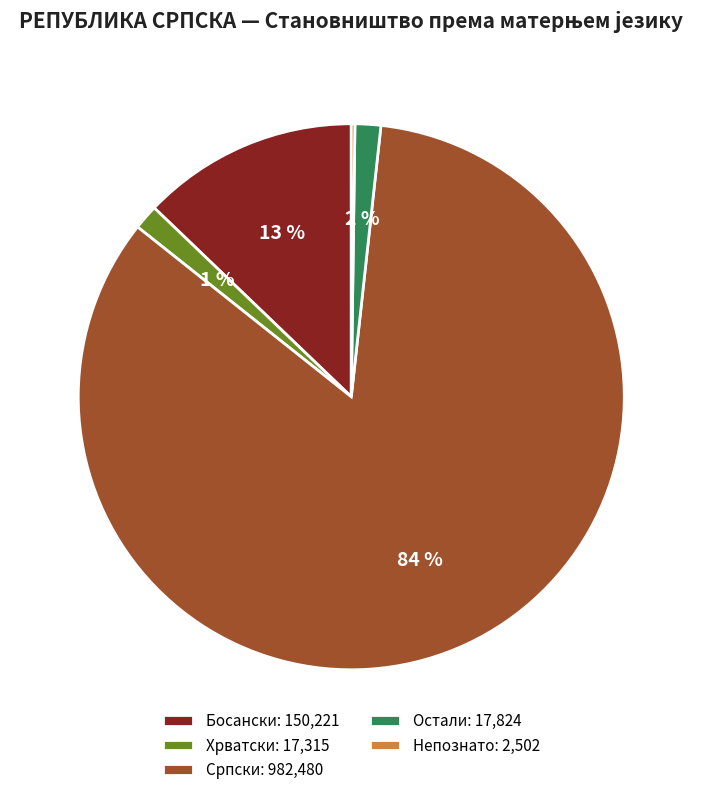

Which category has the biggest portion of the pie?

Српски